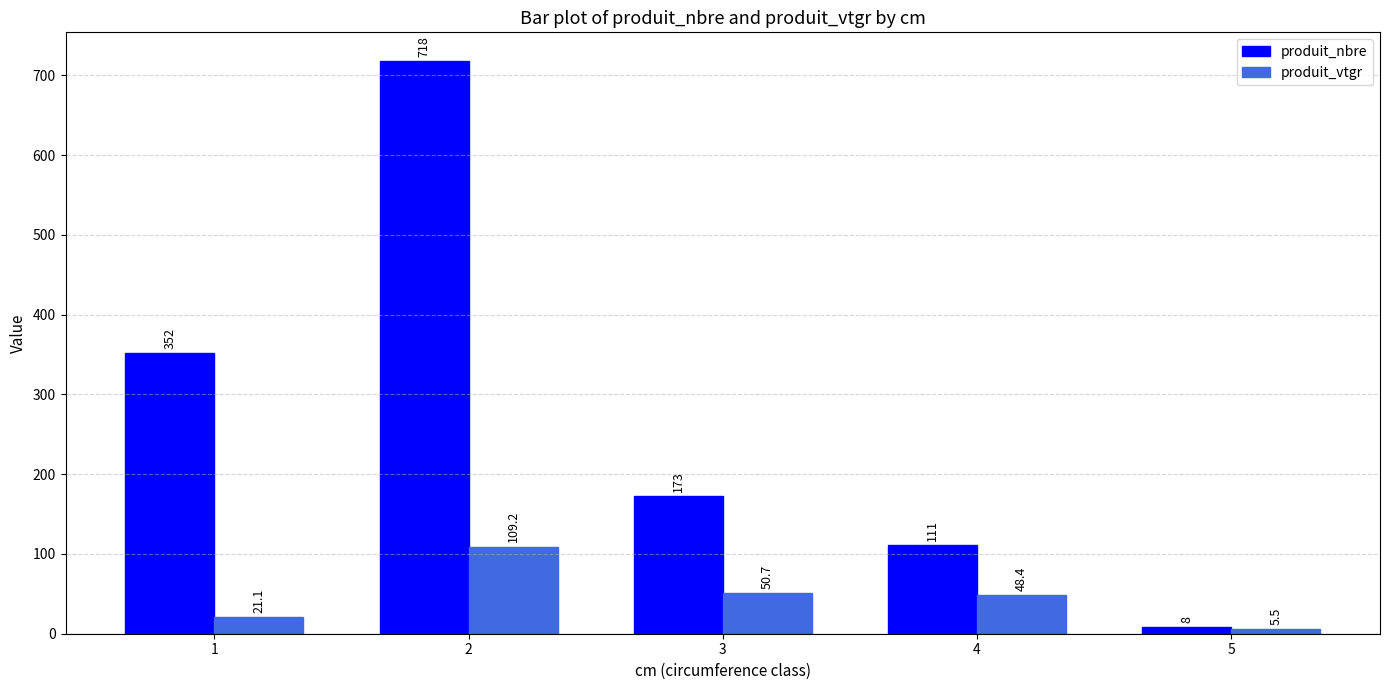

Is the value of produit_vtgr at 1 greater than the value of produit_nbre at 1?

No